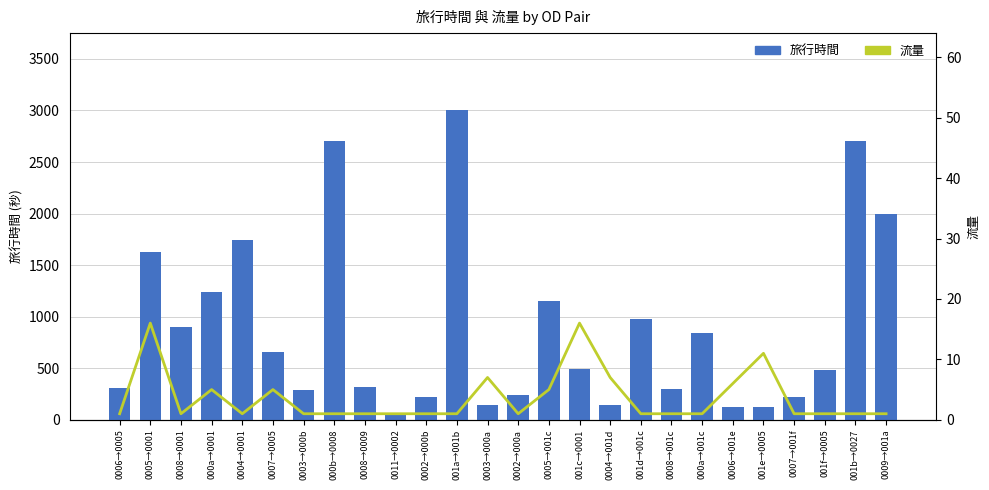

The 流量 series shows 1 at 0008→0001. True or false?

True